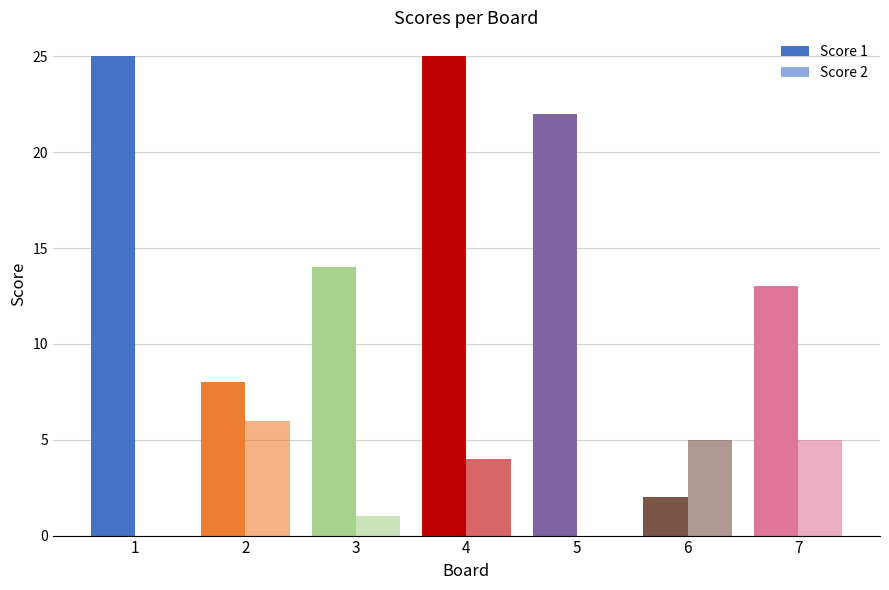

How many distinct data groups are displayed?

2